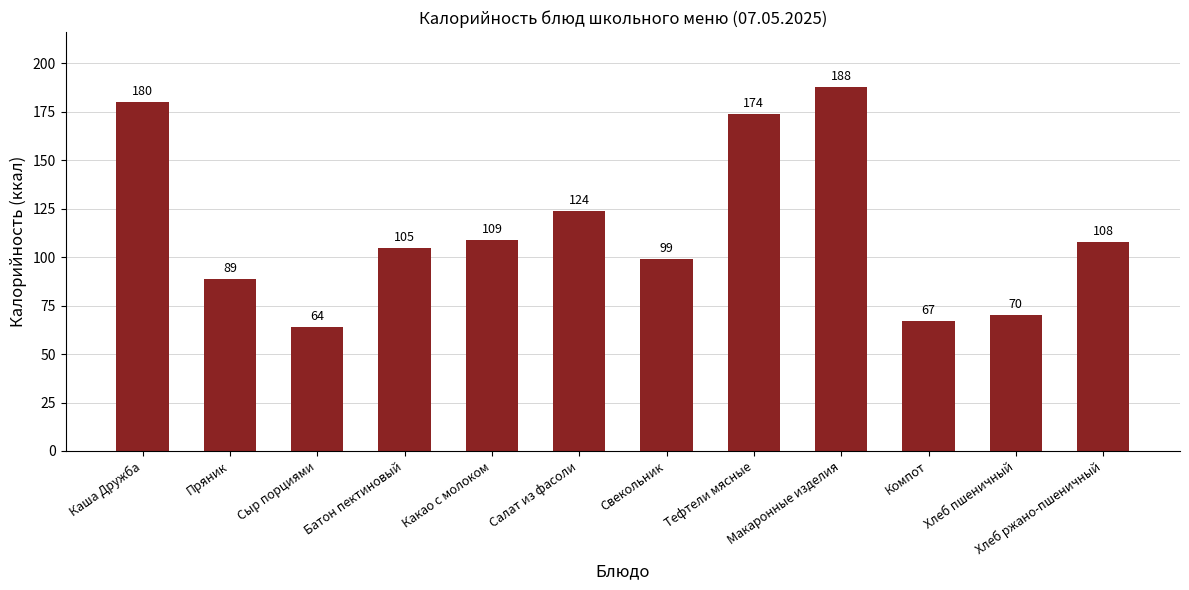

Reading left to right, extract all data points from this chart.

Каша Дружба=180	Пряник=89	Сыр порциями=64	Батон пектиновый=105	Какао с молоком=109	Салат из фасоли=124	Свекольник=99	Тефтели мясные=174	Макаронные изделия=188	Компот=67	Хлеб пшеничный=70	Хлеб ржано-пшеничный=108